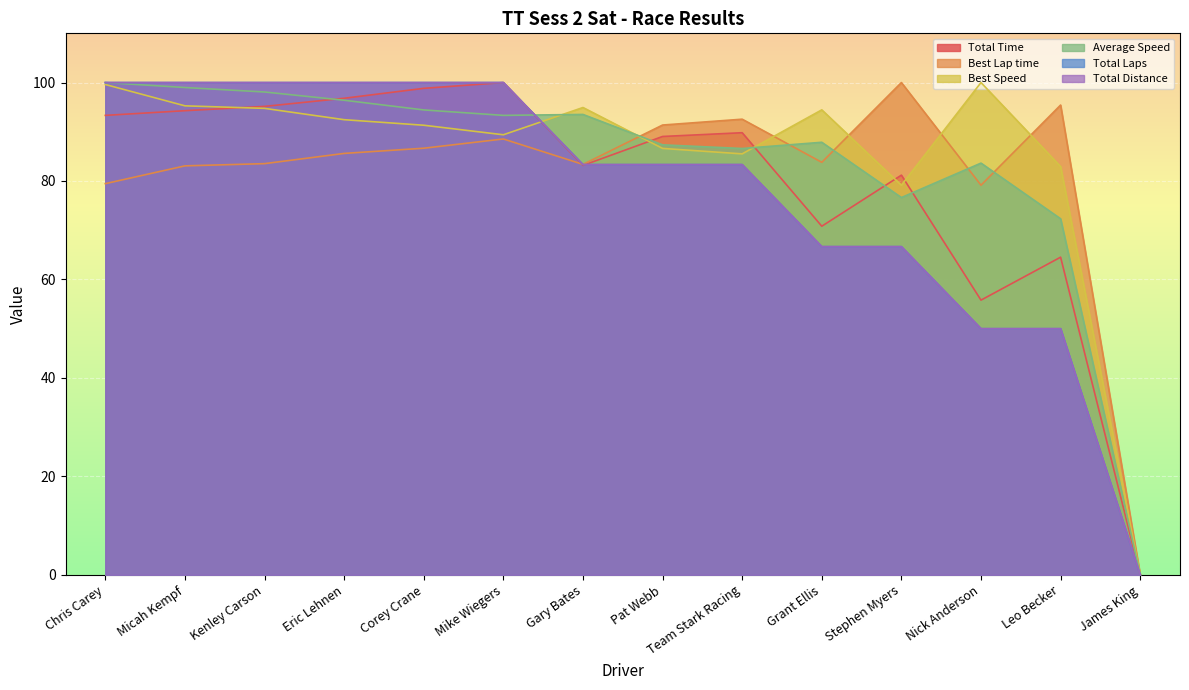

At which category does Average Speed reach its first local valley?

Mike Wiegers